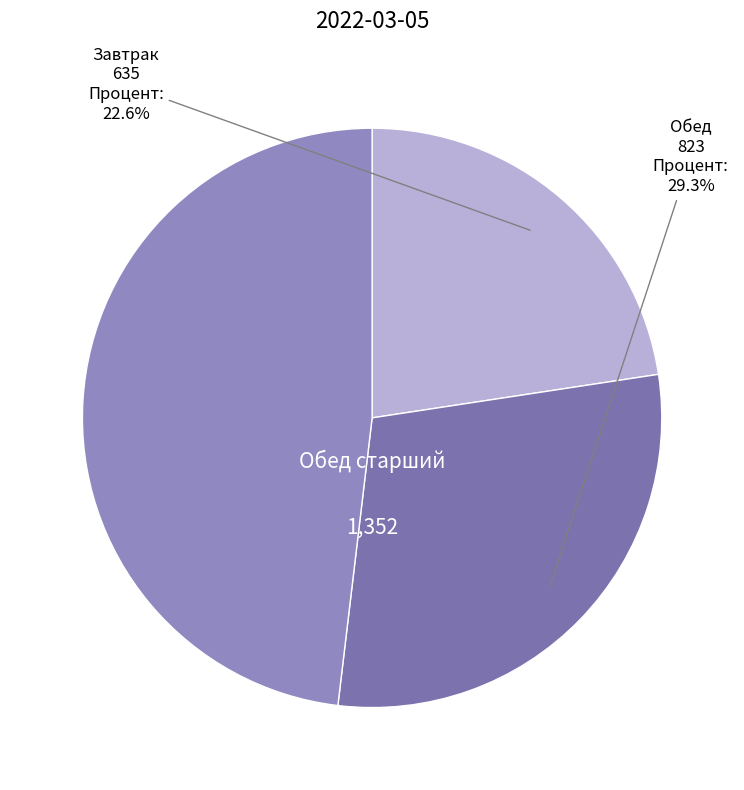

To the nearest percent, what is the average slice percentage?

33%